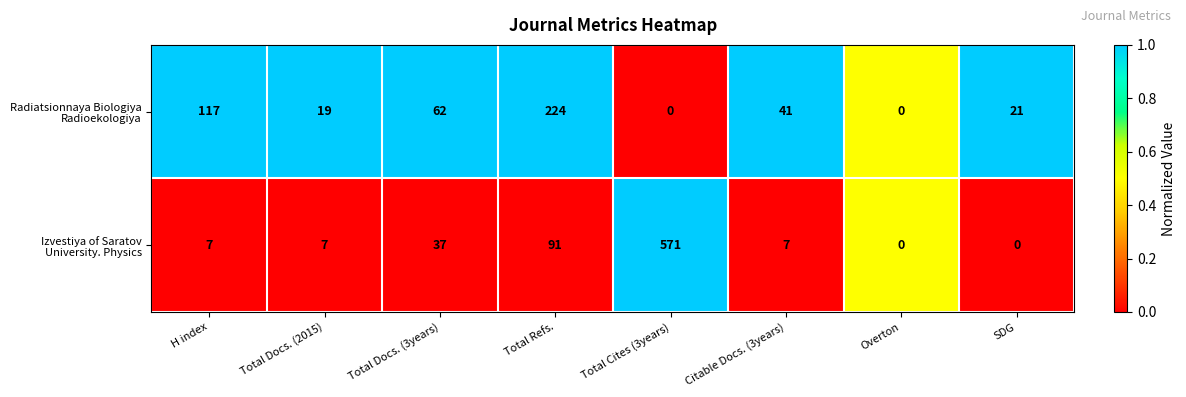

What is the greatest value displayed?

571